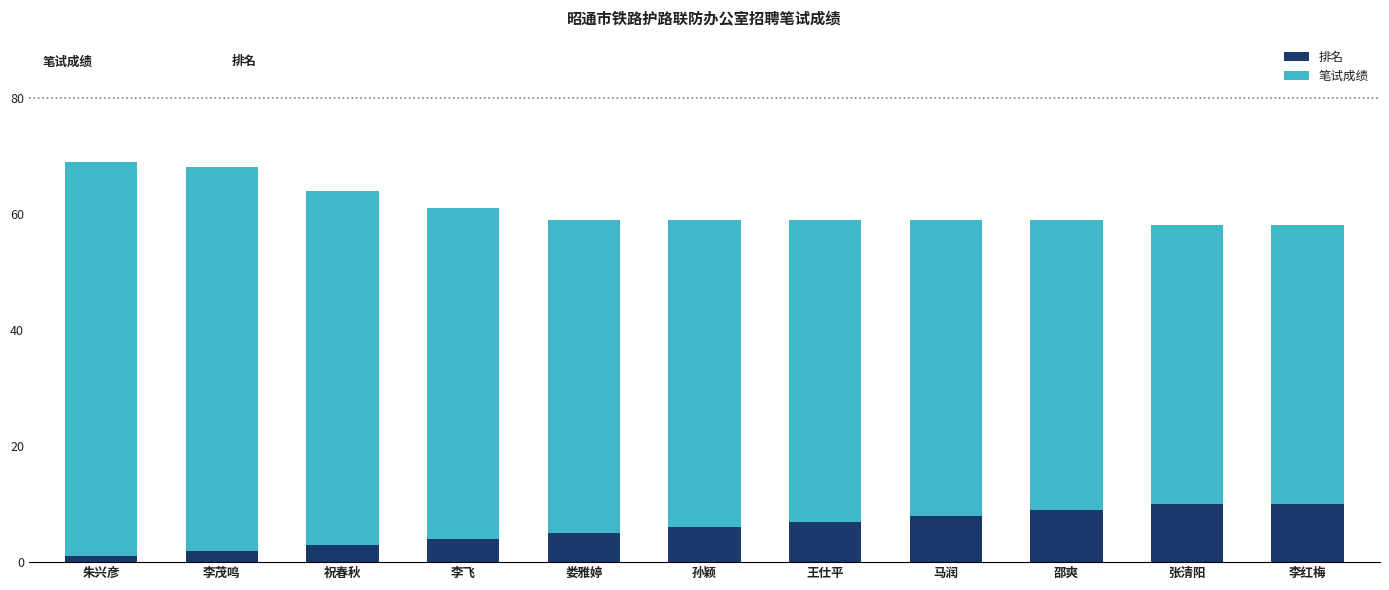

The value of 排名 at 李红梅 is 4. True or false?

False